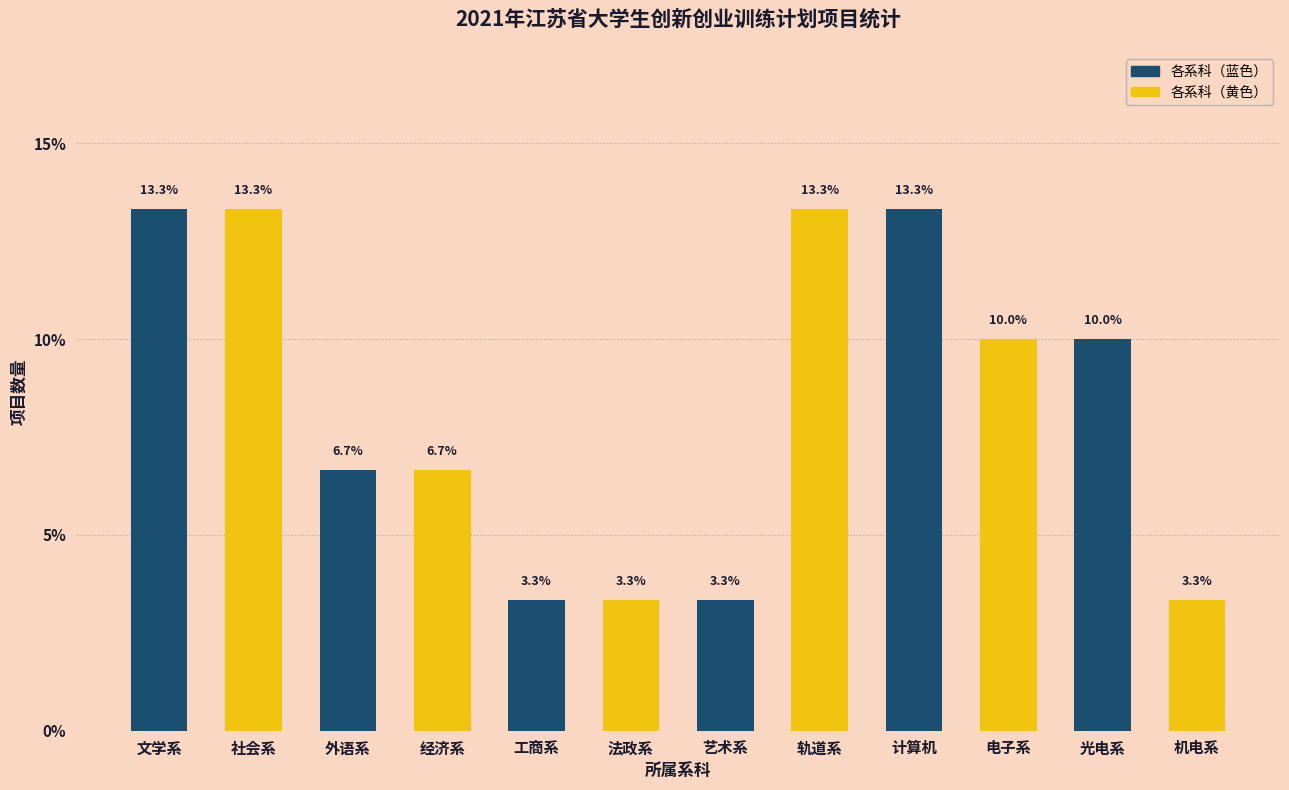

Reading left to right, what are all the values shown in this chart?

文学系=13.3	社会系=13.3	外语系=6.7	经济系=6.7	工商系=3.3	法政系=3.3	艺术系=3.3	轨道系=13.3	计算机=13.3	电子系=10.0	光电系=10.0	机电系=3.3